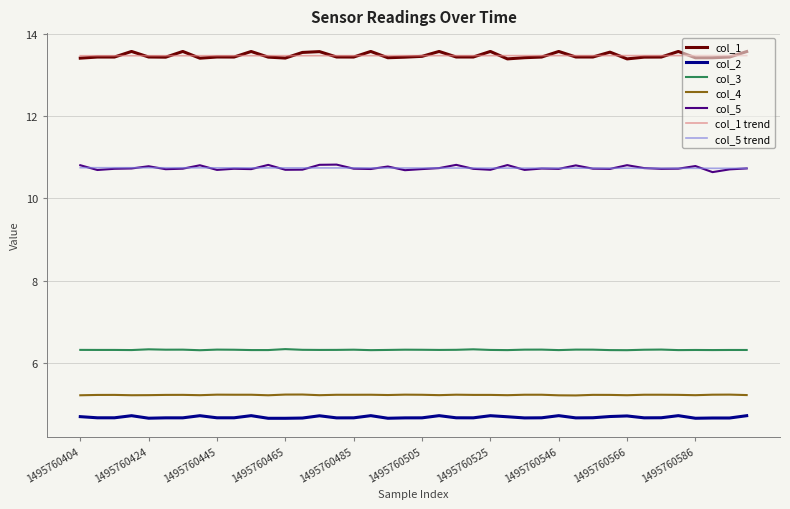

What is the maximum value shown in the chart?

13.6